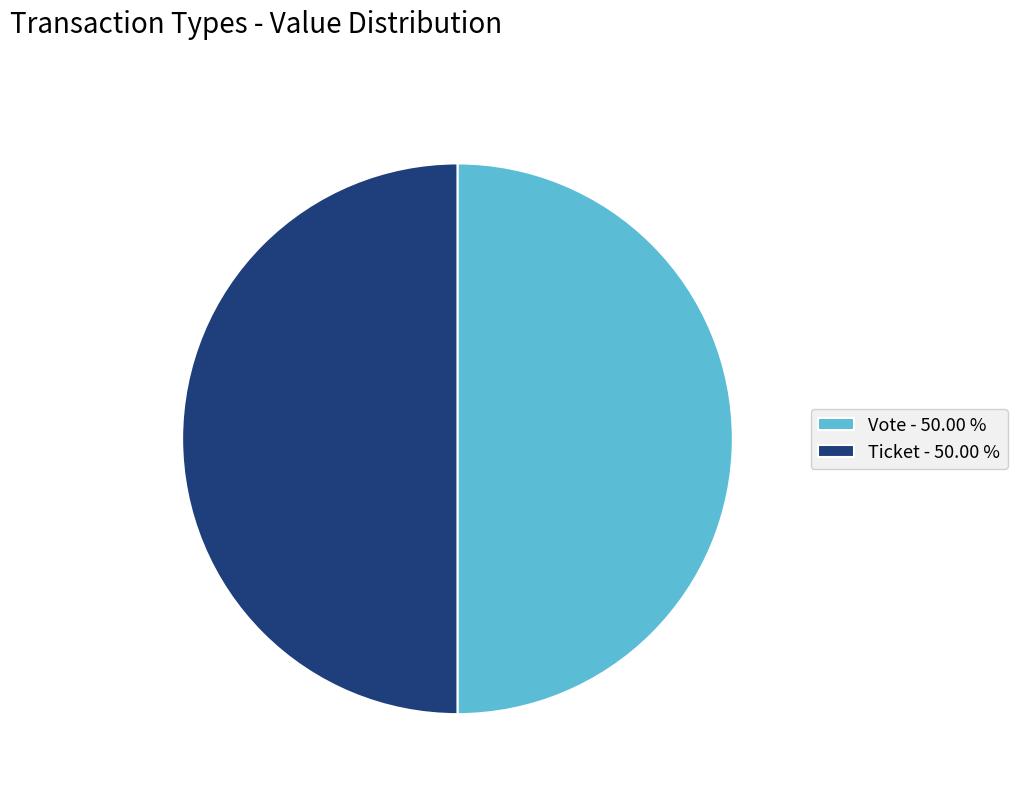

Count the number of slices in the pie.

2